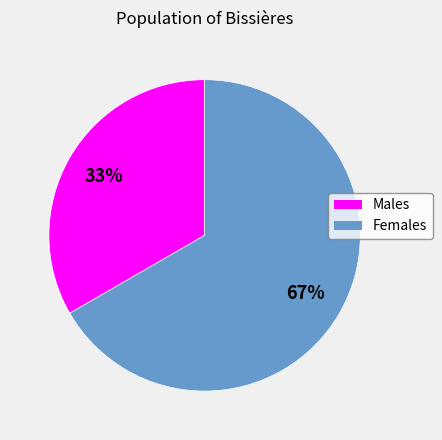

Is there a majority slice in this chart?

Yes